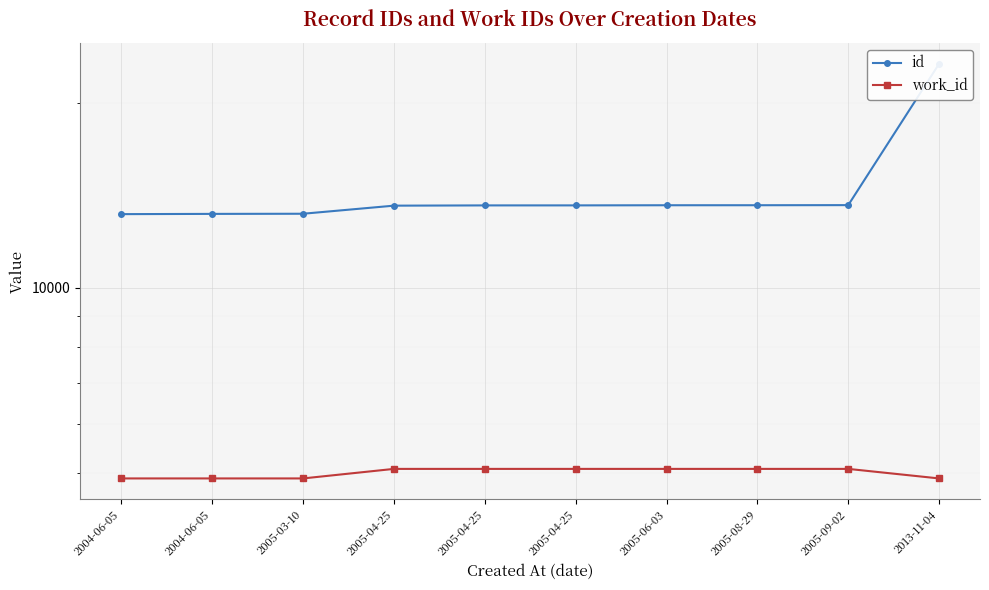

Which series has the largest total across all categories?

id